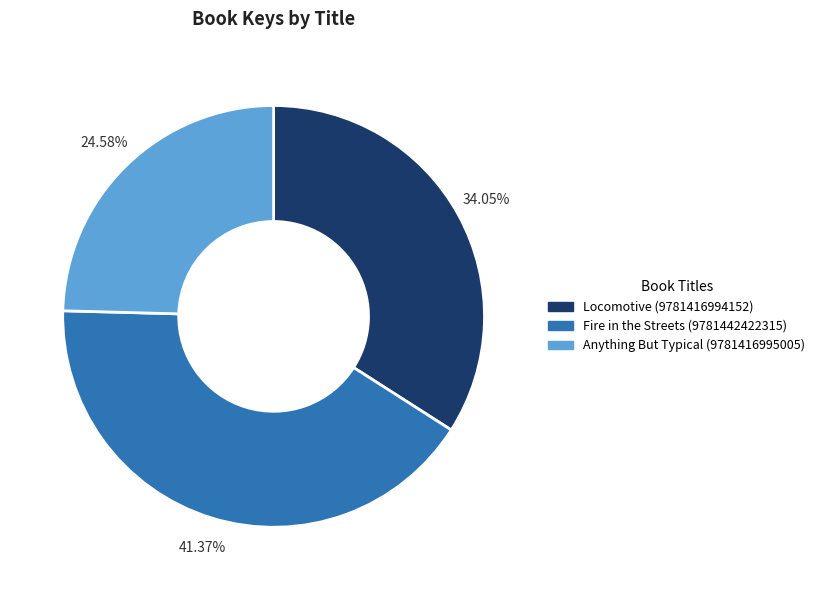

To the nearest percent, what is the difference between the Locomotive (9781416994152) and Fire in the Streets (9781442422315) slice percentages?

7%